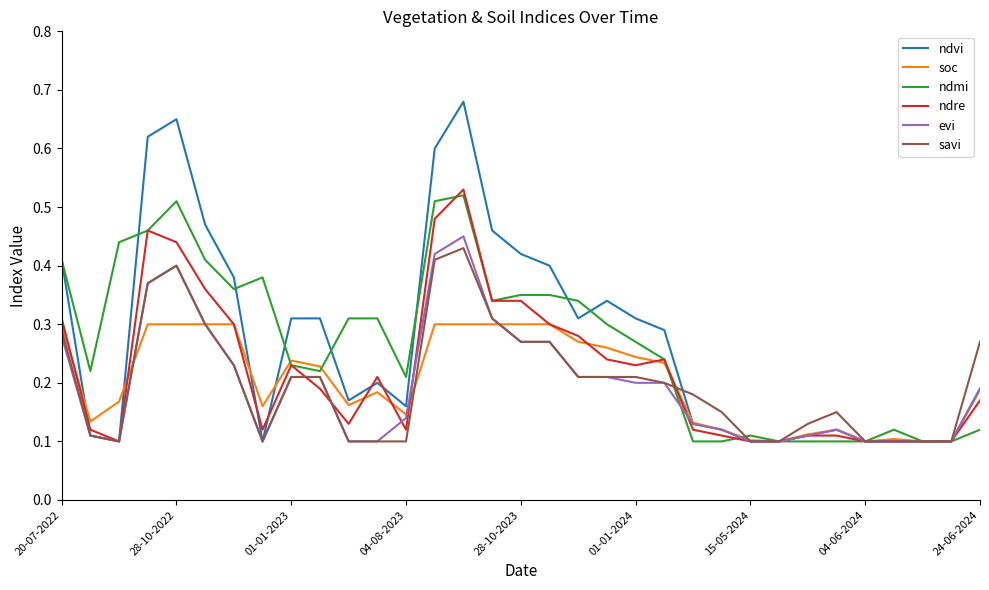

Which series has the largest total across all categories?

ndvi